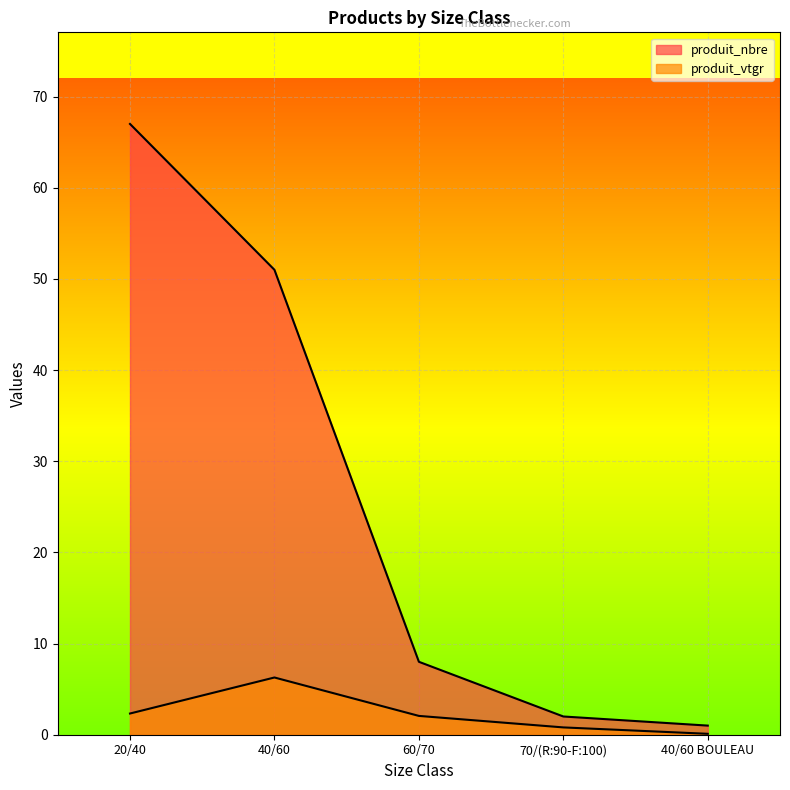

At which label does produit_vtgr first exceed 2?

20/40